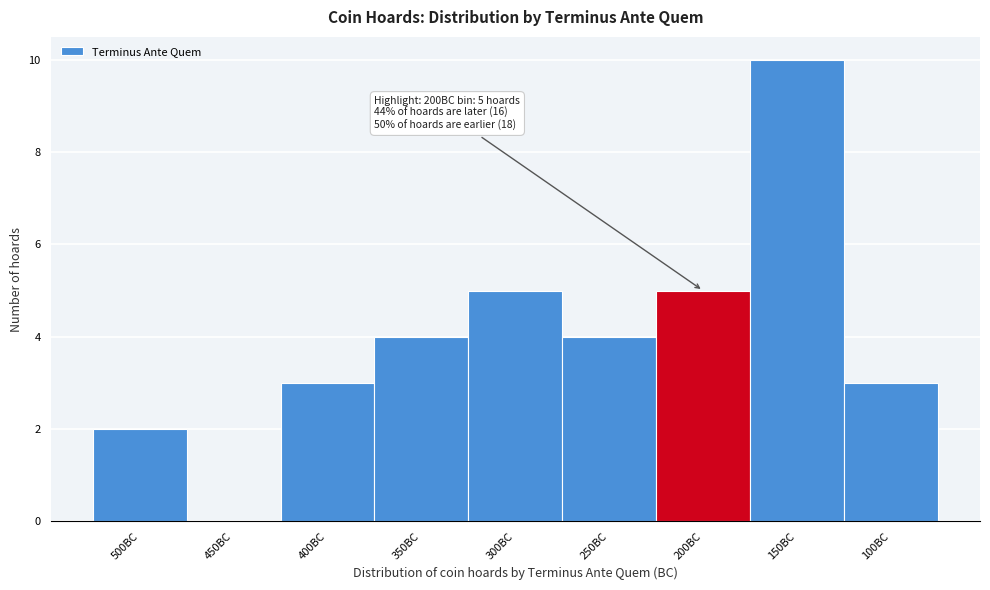

Reading left to right, extract all data points from this chart.

500BC=2	450BC=0	400BC=3	350BC=4	300BC=5	250BC=4	200BC=5	150BC=10	100BC=3